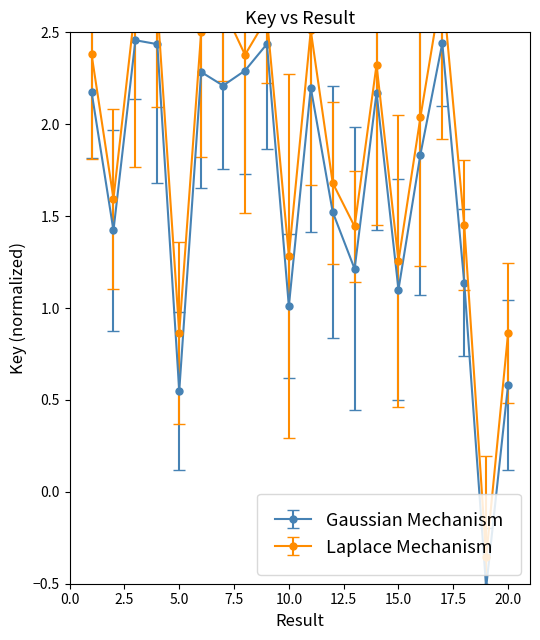

How many interior local peaks does the Gaussian Mechanism series have?

6